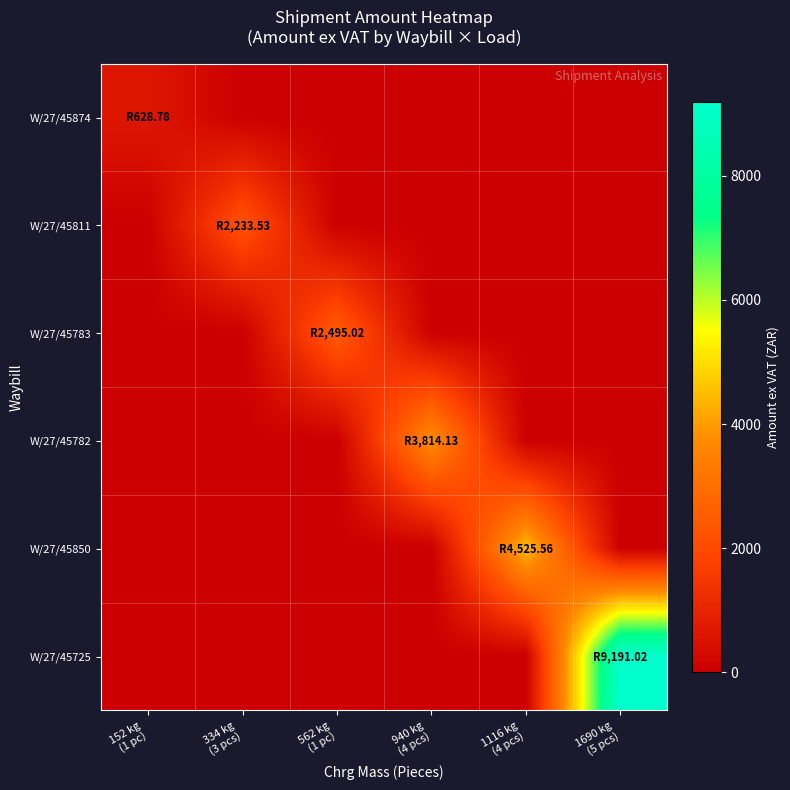

What is the difference between the highest and lowest values at 562 kg
(1 pc)?

2495.0